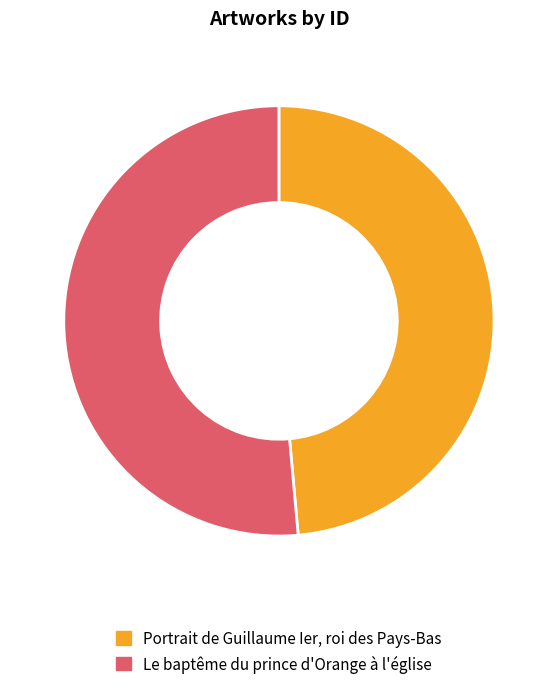

Rank the categories by value from highest to lowest.

Le baptême du prince d'Orange à l'église, Portrait de Guillaume Ier, roi des Pays-Bas